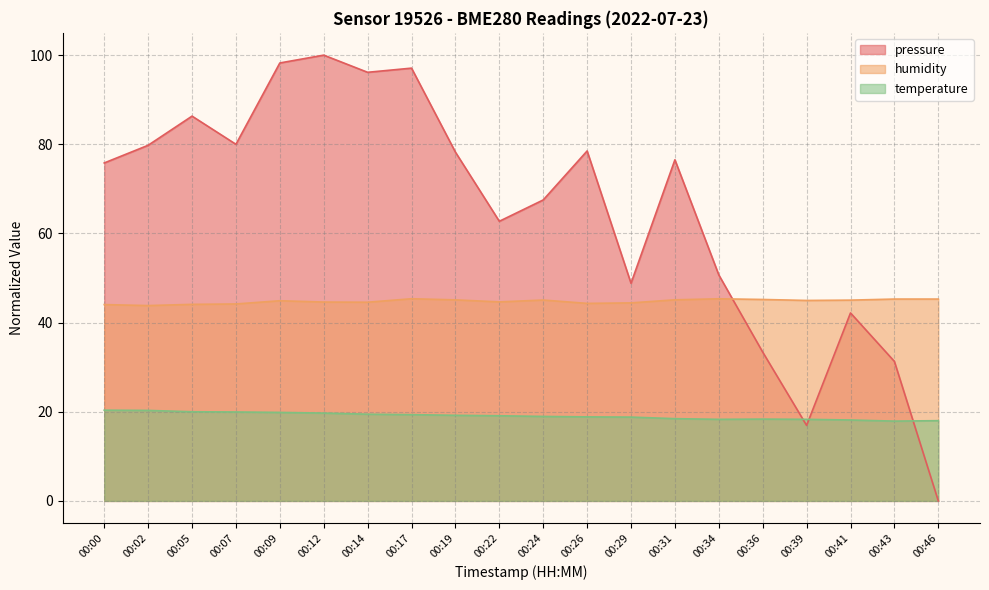

Is it true that temperature equals 9.9 at 00:17?

False